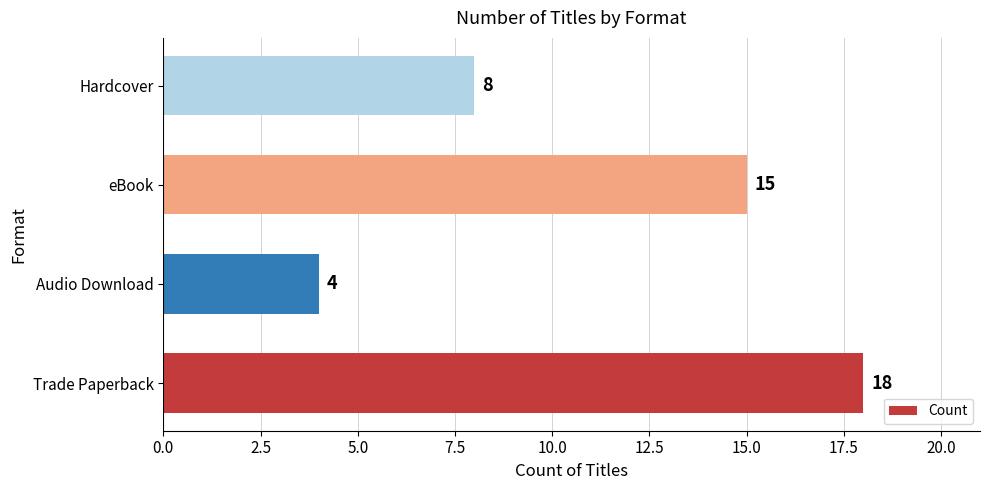

Which has a higher value, Trade Paperback or Hardcover?

Trade Paperback